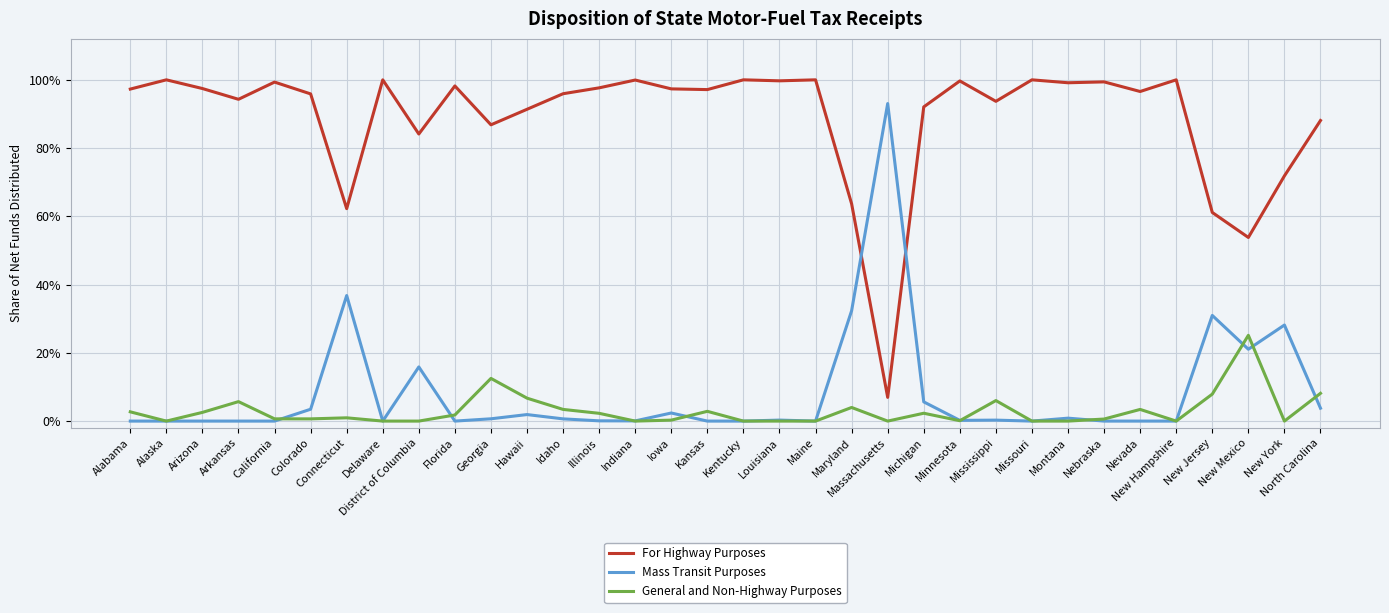

Reading left to right, what are all the values shown in this chart?

For Highway Purposes: Alabama=1.0	Alaska=1.0	Arizona=1.0	Arkansas=0.9	California=1.0	Colorado=1.0	Connecticut=0.6	Delaware=1.0	District of Columbia=0.8	Florida=1.0	Georgia=0.9	Hawaii=0.9	Idaho=1.0	Illinois=1.0	Indiana=1.0	Iowa=1.0	Kansas=1.0	Kentucky=1.0	Louisiana=1.0	Maine=1.0	Maryland=0.6	Massachusetts=0.1	Michigan=0.9	Minnesota=1.0	Mississippi=0.9	Missouri=1.0	Montana=1.0	Nebraska=1.0	Nevada=1.0	New Hampshire=1.0	New Jersey=0.6	New Mexico=0.5	New York=0.7	North Carolina=0.9
Mass Transit Purposes: Alabama=0.0	Alaska=0.0	Arizona=0.0	Arkansas=0.0	California=0.0	Colorado=0.0	Connecticut=0.4	Delaware=0.0	District of Columbia=0.2	Florida=0.0	Georgia=0.0	Hawaii=0.0	Idaho=0.0	Illinois=0.0	Indiana=0.0	Iowa=0.0	Kansas=0.0	Kentucky=0.0	Louisiana=0.0	Maine=0.0	Maryland=0.3	Massachusetts=0.9	Michigan=0.1	Minnesota=0.0	Mississippi=0.0	Missouri=0.0	Montana=0.0	Nebraska=0.0	Nevada=0.0	New Hampshire=0.0	New Jersey=0.3	New Mexico=0.2	New York=0.3	North Carolina=0.0
General and Non-Highway Purposes: Alabama=0.0	Alaska=0.0	Arizona=0.0	Arkansas=0.1	California=0.0	Colorado=0.0	Connecticut=0.0	Delaware=0.0	District of Columbia=0.0	Florida=0.0	Georgia=0.1	Hawaii=0.1	Idaho=0.0	Illinois=0.0	Indiana=0.0	Iowa=0.0	Kansas=0.0	Kentucky=0.0	Louisiana=0.0	Maine=0.0	Maryland=0.0	Massachusetts=0.0	Michigan=0.0	Minnesota=0.0	Mississippi=0.1	Missouri=0.0	Montana=0.0	Nebraska=0.0	Nevada=0.0	New Hampshire=0.0	New Jersey=0.1	New Mexico=0.3	New York=0.0	North Carolina=0.1